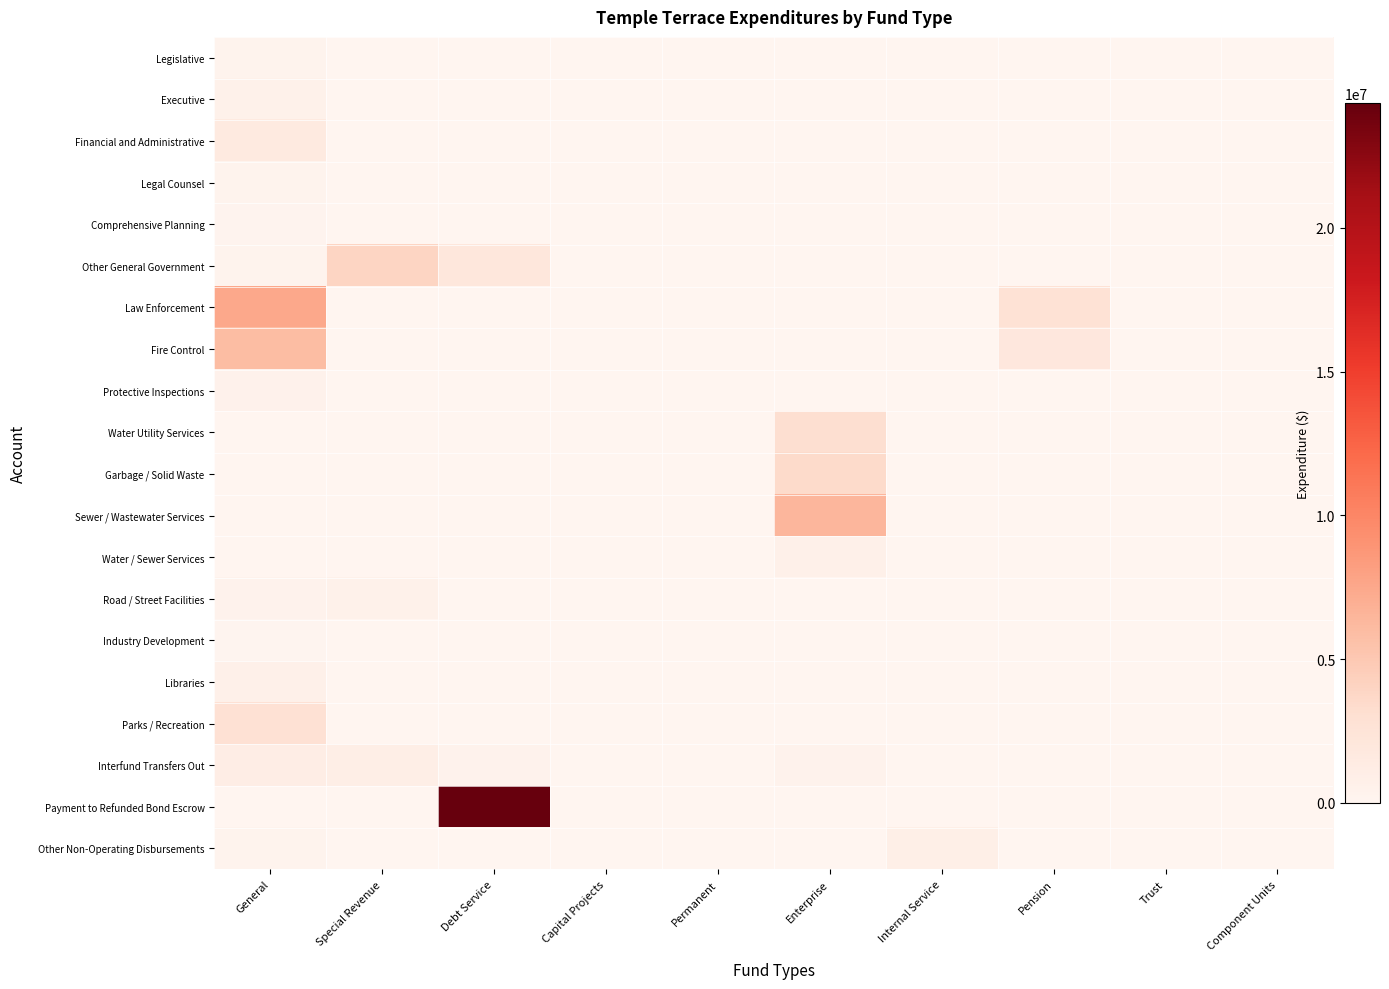

What is the total value across all series at Internal Service?

907446